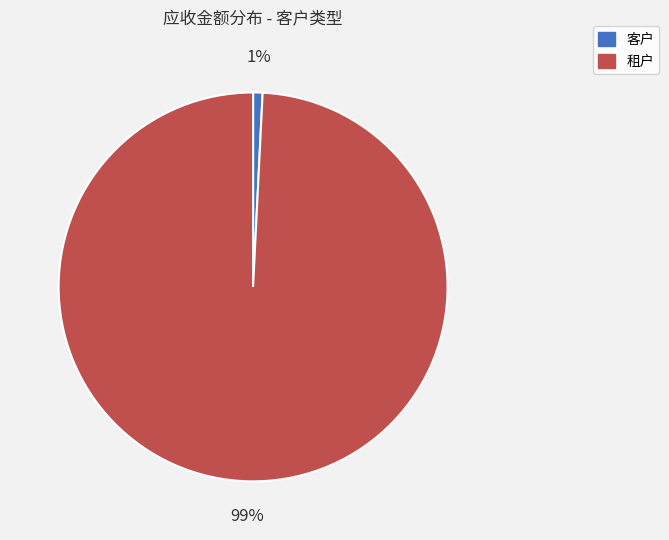

To the nearest percent, what is the average slice percentage?

50%